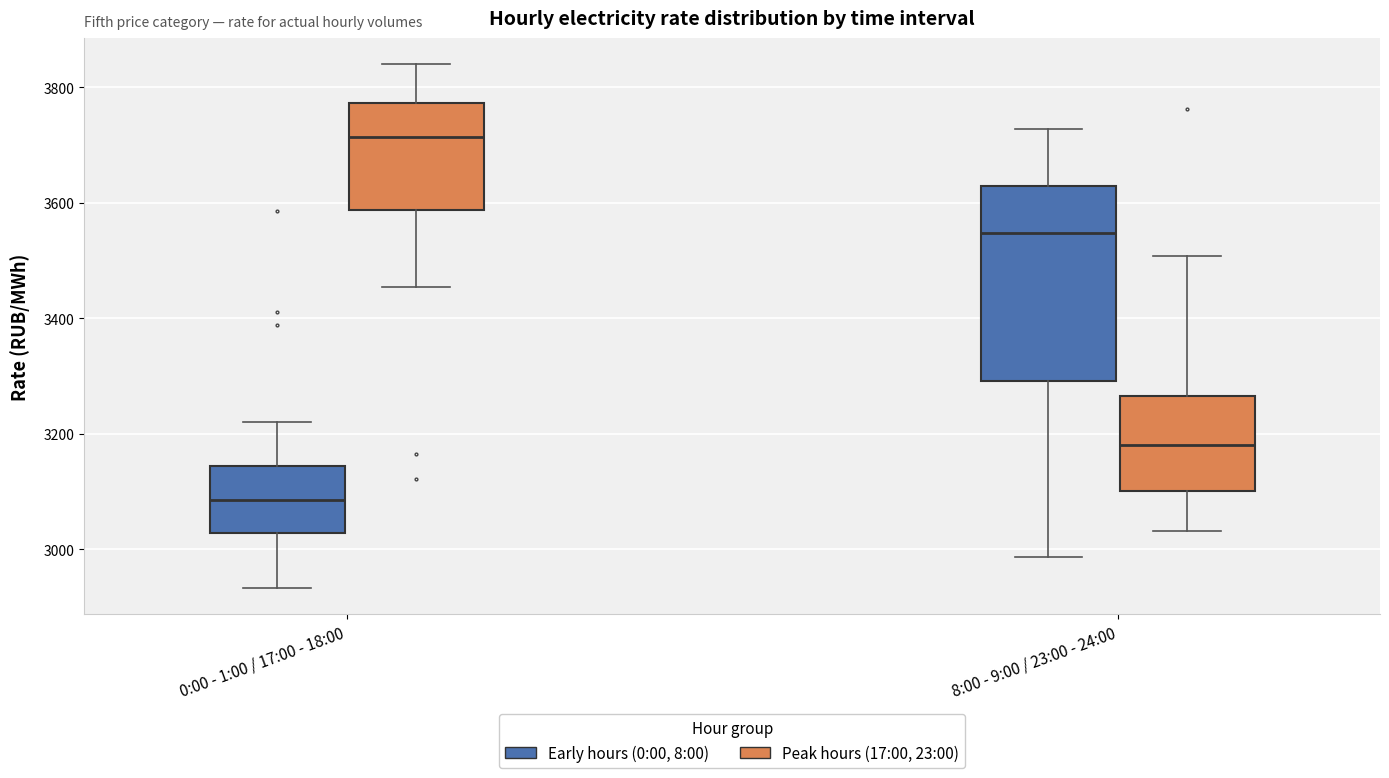

Reading left to right, transcribe this box plot: for each box, give where its median line is, the range the box spans, and where its two whiskers end, as read against the y-axis. The values are not printed on the chart, so give them approximately, as read against the axis.

0:00 - 1:00 / 17:00 - 18:00 (Early hours (0:00, 8:00)): median 3080, box 3020 to 3140, whiskers 2940 to 3220
0:00 - 1:00 / 17:00 - 18:00 (Peak hours (17:00, 23:00)): median 3720, box 3580 to 3780, whiskers 3460 to 3840
8:00 - 9:00 / 23:00 - 24:00 (Early hours (0:00, 8:00)): median 3540, box 3300 to 3620, whiskers 2980 to 3720
8:00 - 9:00 / 23:00 - 24:00 (Peak hours (17:00, 23:00)): median 3180, box 3100 to 3260, whiskers 3040 to 3500